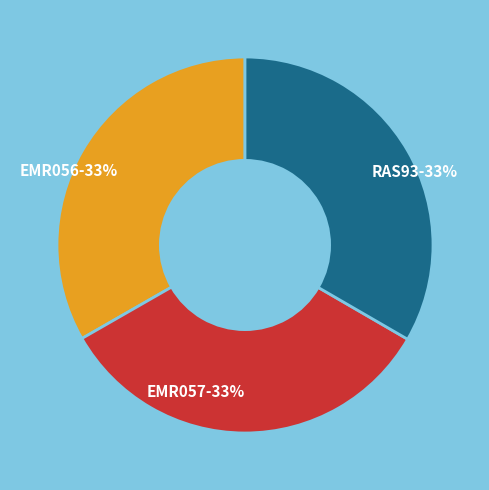

Approximately how many times larger is the value at RAS93 compared to EMR057?

1.0